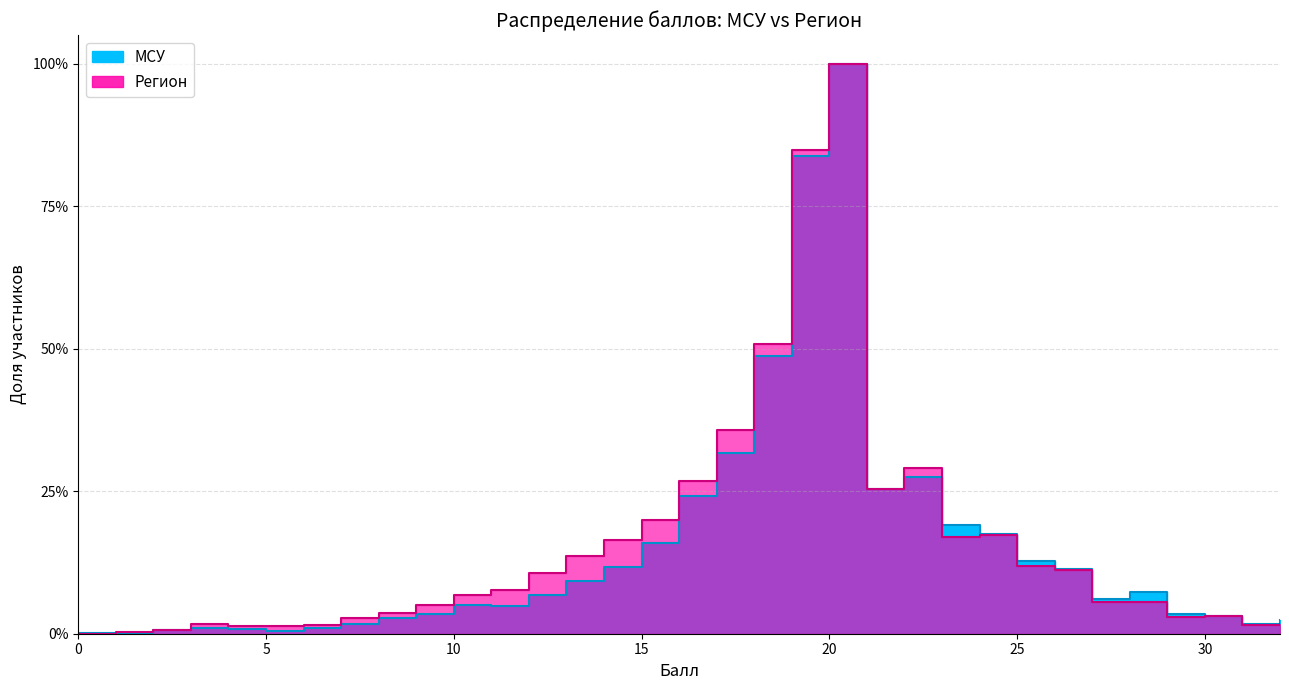

Reading left to right, transcribe all the data shown in this chart.

МСУ: 0.0	0.0	0.0	0.0	0.0	0.0	0.0	0.0	0.0	0.0	0.0	0.0	0.1	0.1	0.1	0.2	0.2	0.3	0.5	0.8	1.0	0.3	0.3	0.2	0.2	0.1	0.1	0.1	0.1	0.0	0.0	0.0	0.0
Регион: 0.0	0.0	0.0	0.0	0.0	0.0	0.0	0.0	0.0	0.0	0.1	0.1	0.1	0.1	0.2	0.2	0.3	0.4	0.5	0.8	1.0	0.3	0.3	0.2	0.2	0.1	0.1	0.1	0.1	0.0	0.0	0.0	0.0